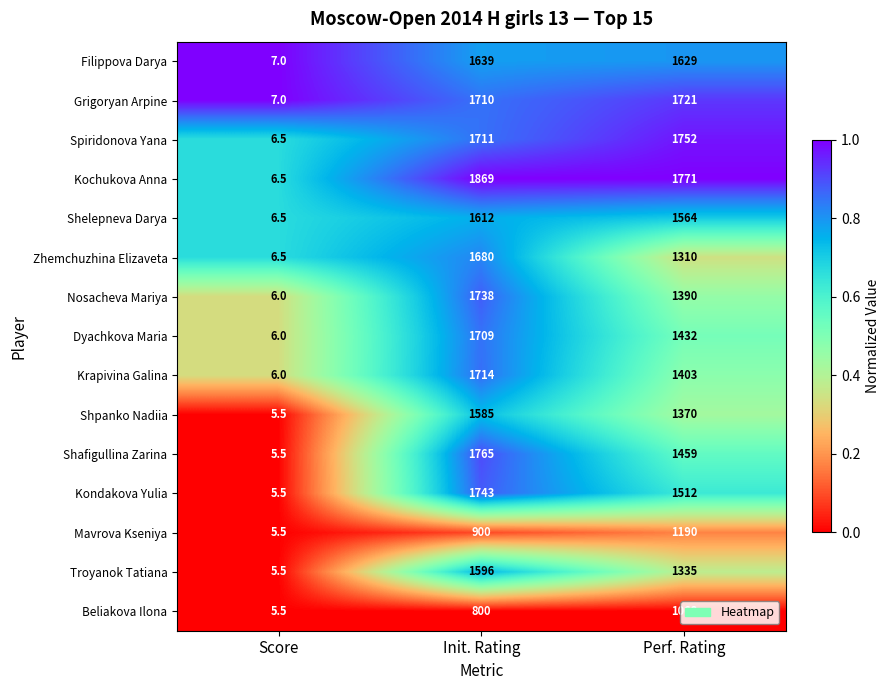

Is the value of Zhemchuzhina Elizaveta at Init. Rating greater than the value of Kochukova Anna at Init. Rating?

No